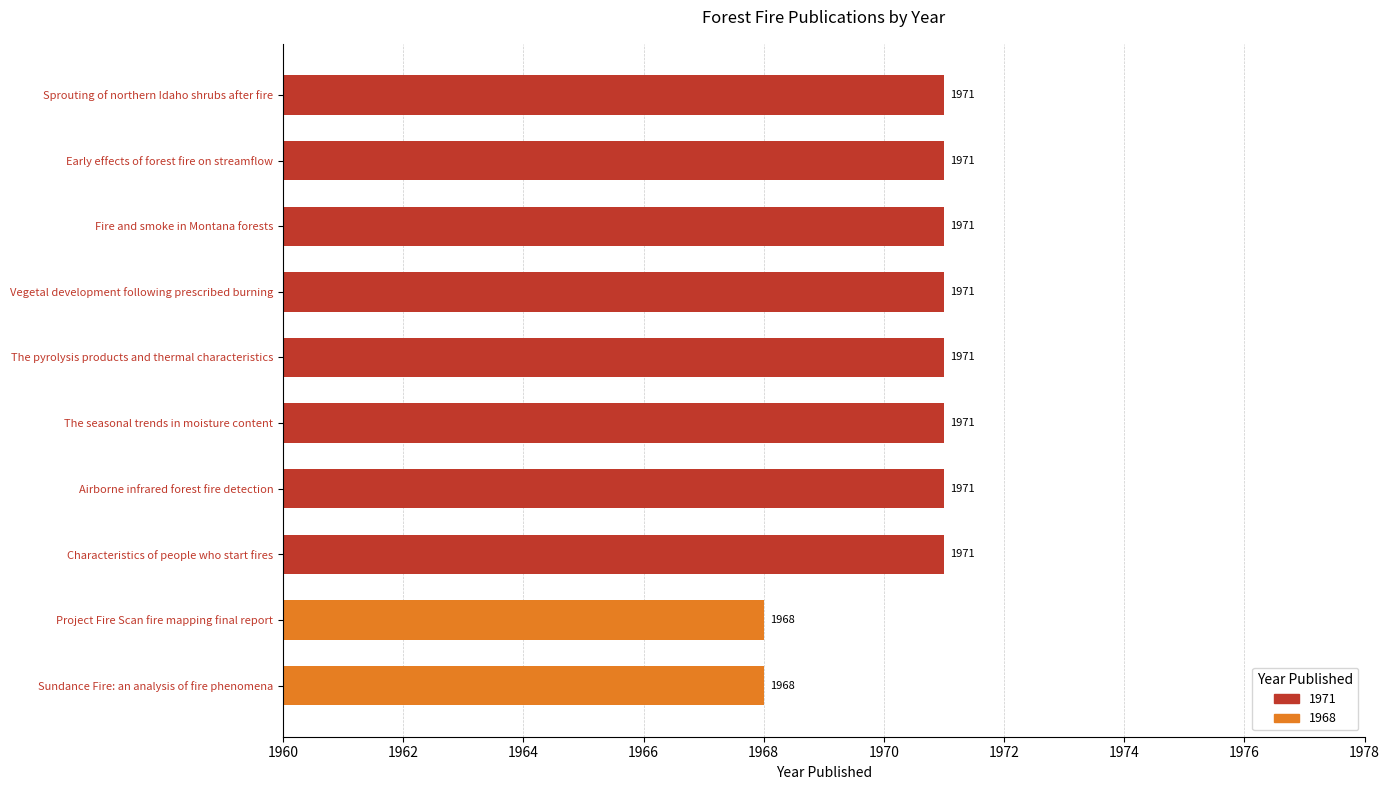

Is it true that the value at Early effects of forest fire on streamflow is 1971?

True